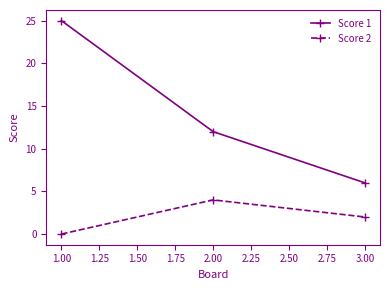

Which series has the largest total across all categories?

Score 1